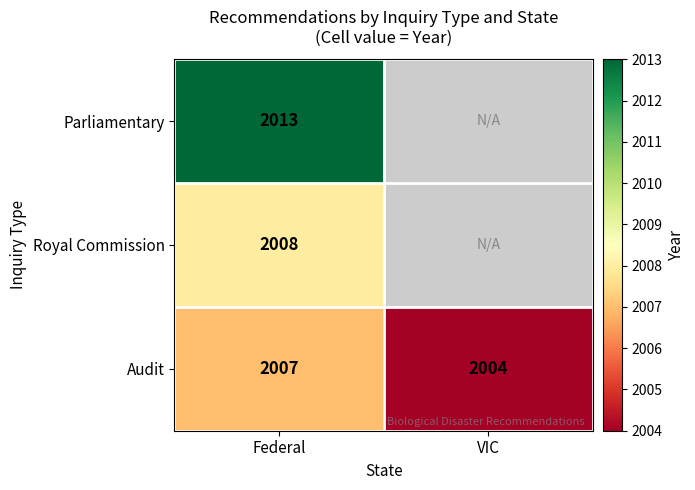

What is the difference between the highest and lowest values at Federal?

6